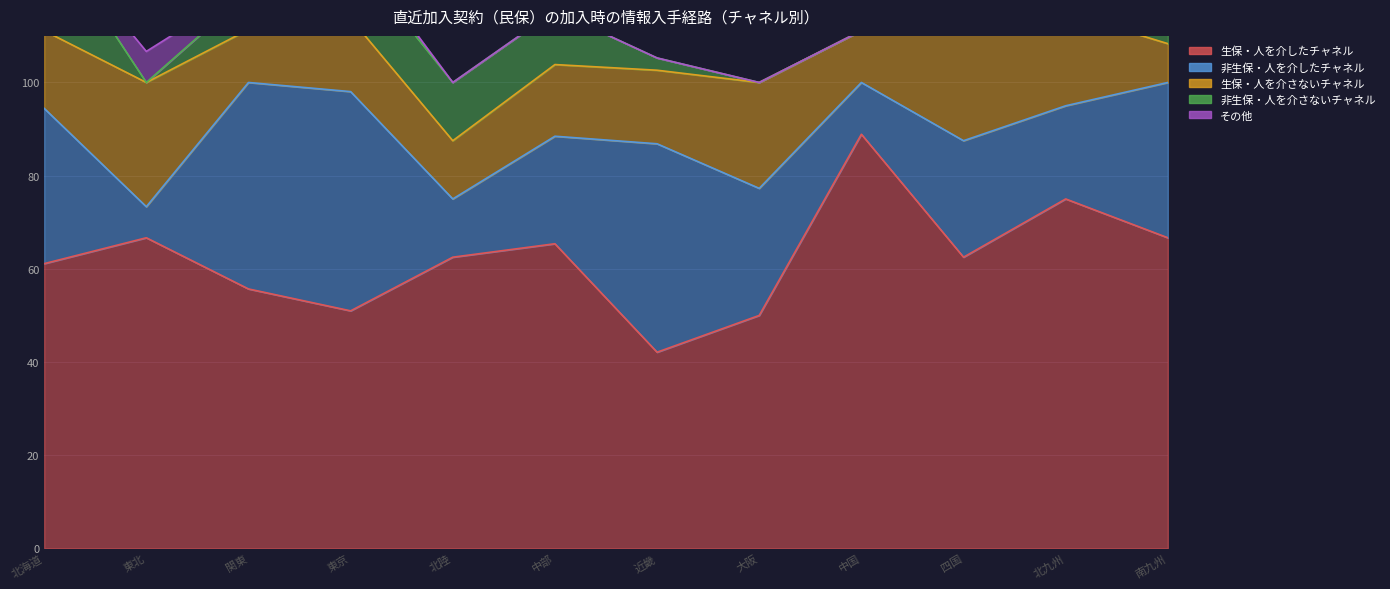

Which category has the highest value in the 生保・人を介したチャネル series?

中国